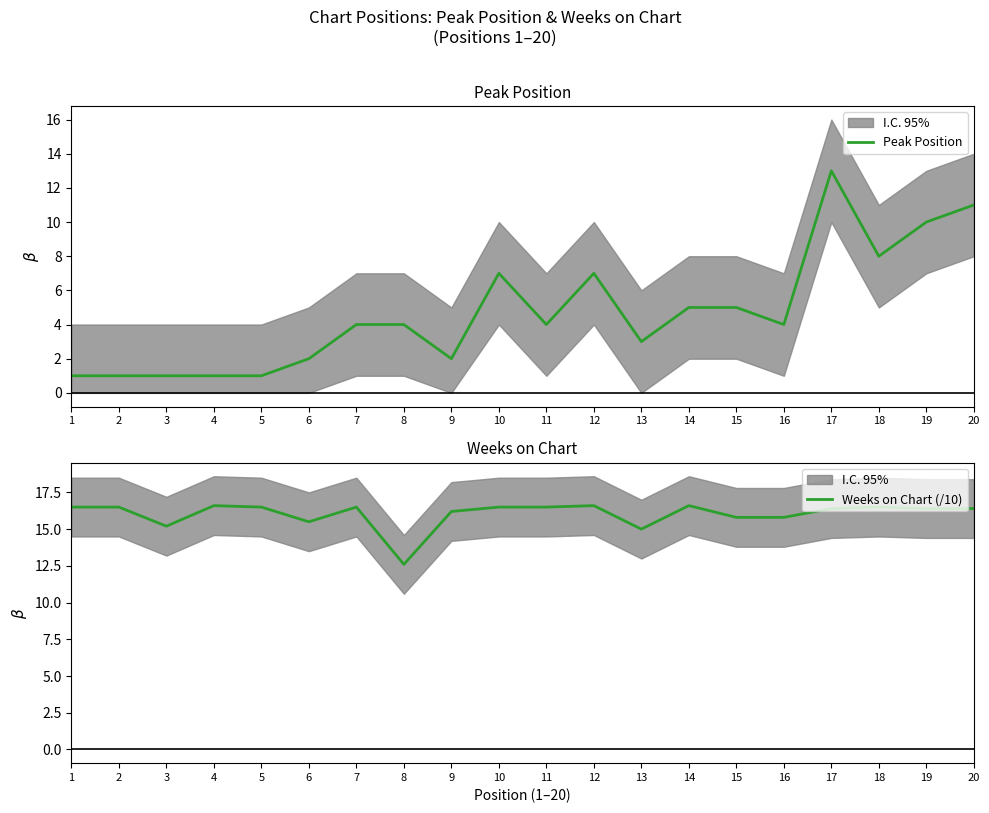

True or false: Weeks on Chart (/10) and Peak Position intersect in this chart.

False